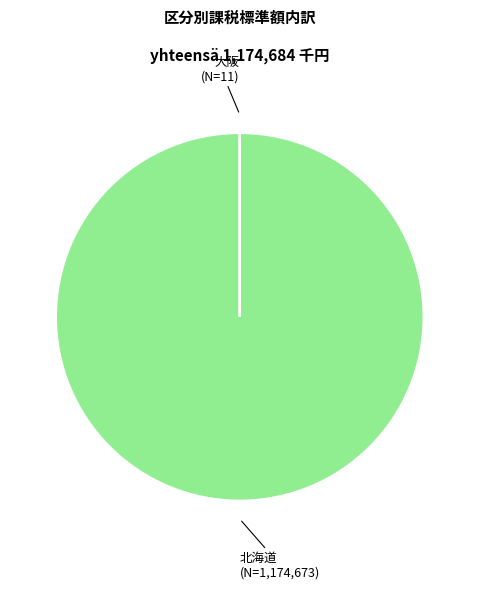

Is there any slice that represents more than half of the pie?

Yes